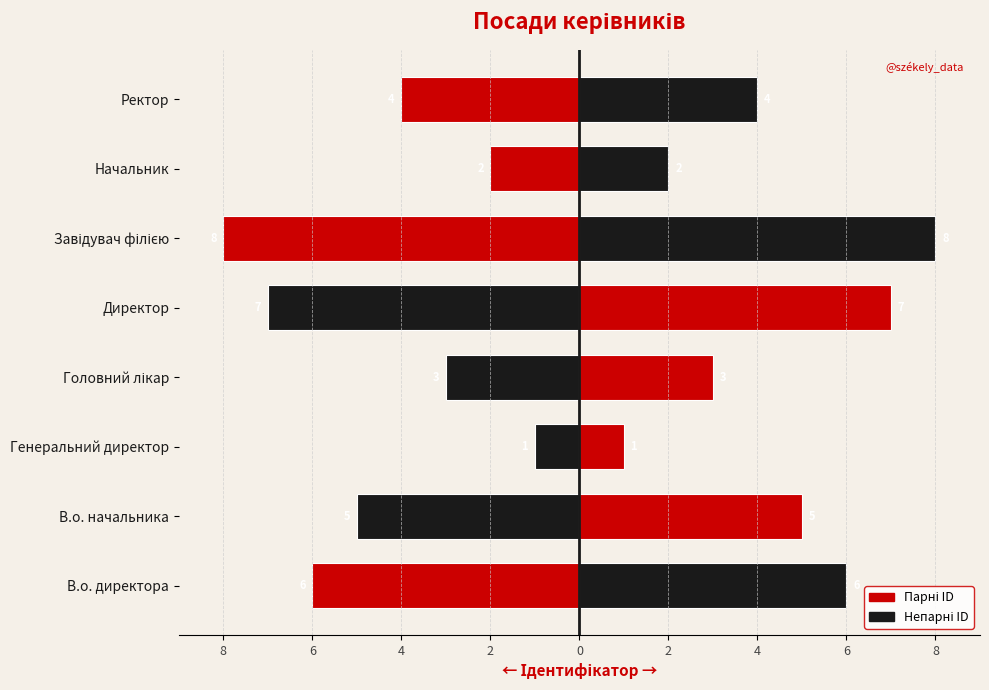

Count the number of categories in the chart.

8